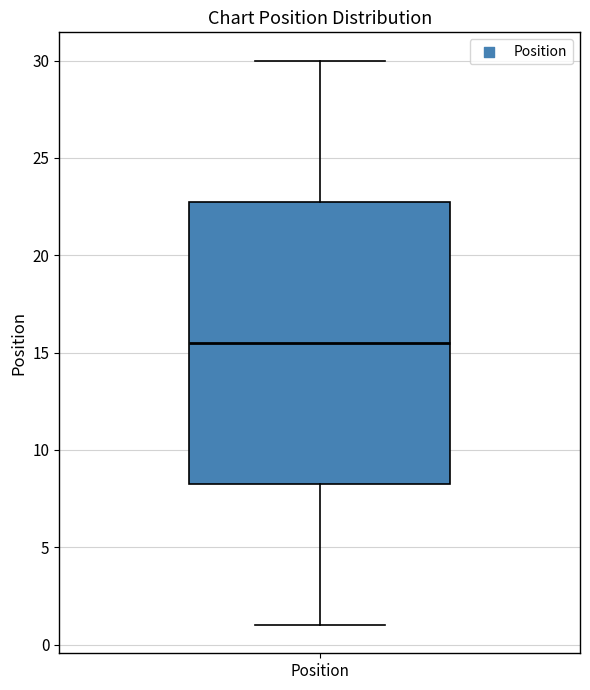

Where is the lower edge of the box for Position on the y-axis? The values are not printed on the chart, so give them approximately, as read against the axis.

8.5